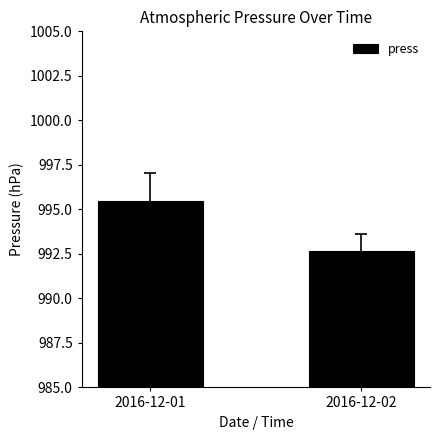

What is the sum of the values at 2016-12-01 and 2016-12-02?

1988.1